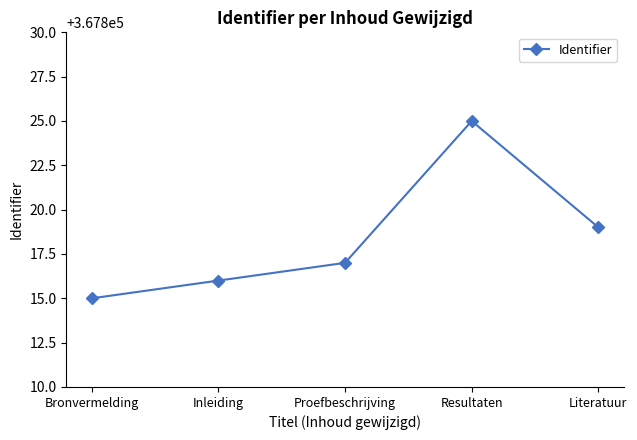

Where is the first local maximum?

Resultaten